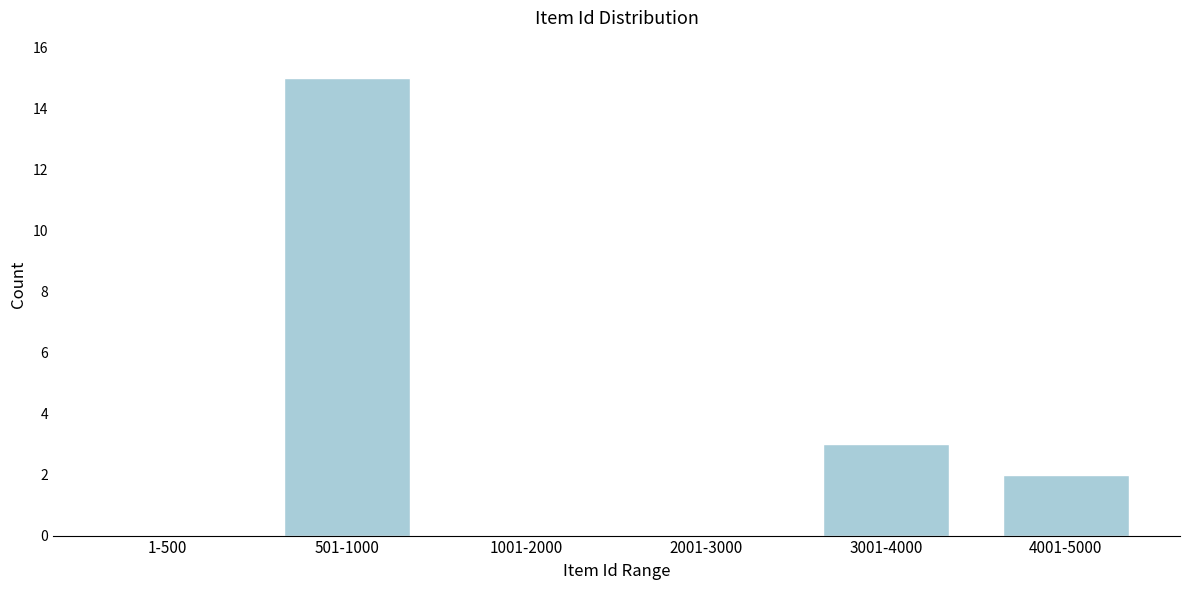

Reading left to right, list all the values displayed in this chart.

1-500=0	501-1000=15	1001-2000=0	2001-3000=0	3001-4000=3	4001-5000=2